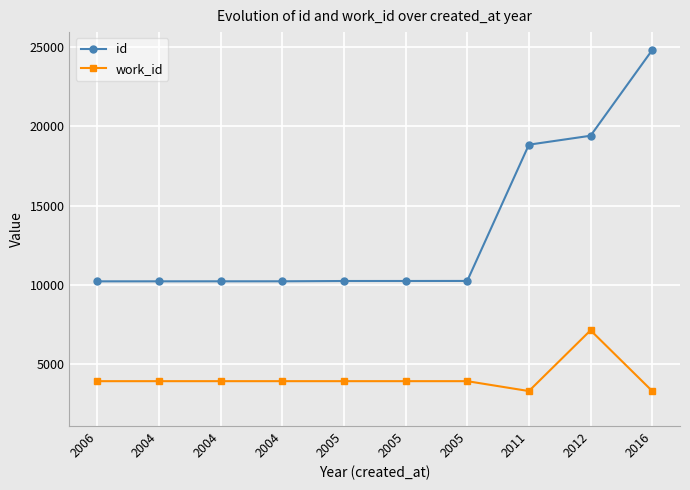

How many lines are shown in the chart?

2